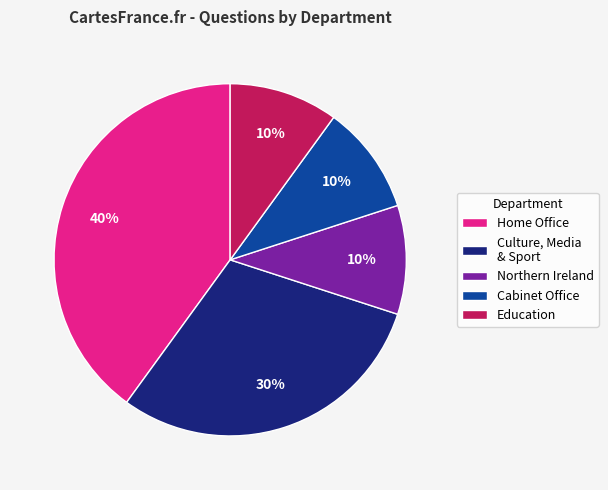

What is the largest slice in the pie chart?

Home Office